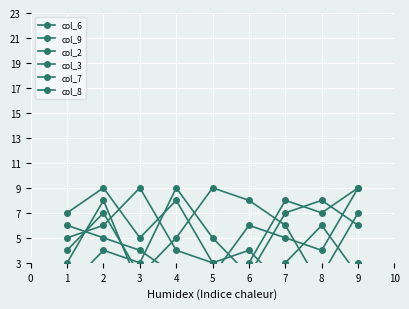

Is this an area chart (filled region under the line)?

No